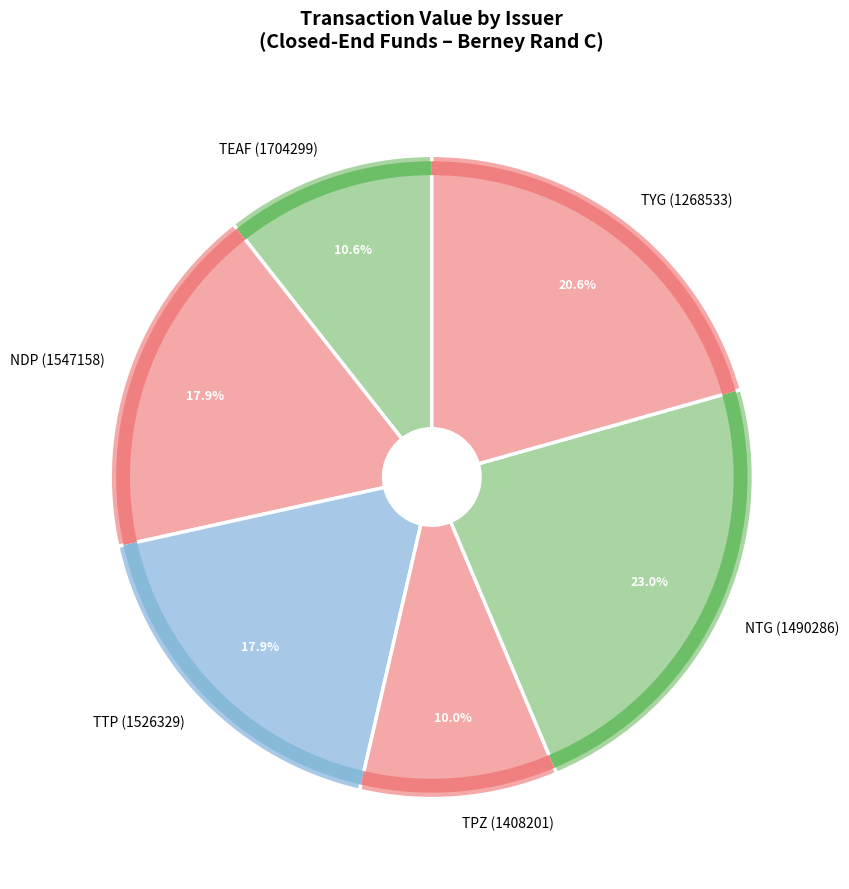

Which category has the smallest portion of the pie?

TPZ (1408201)